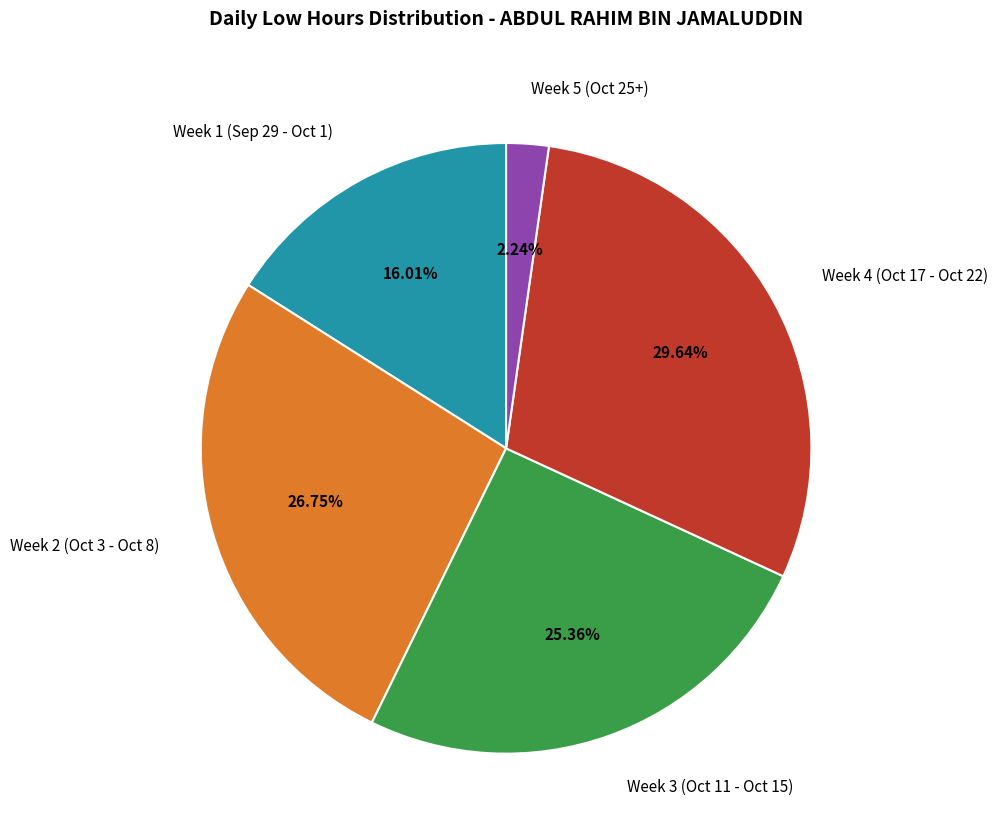

What is the ratio of the value at Week 2 (Oct 3 - Oct 8) to the value at Week 1 (Sep 29 - Oct 1)?

1.7